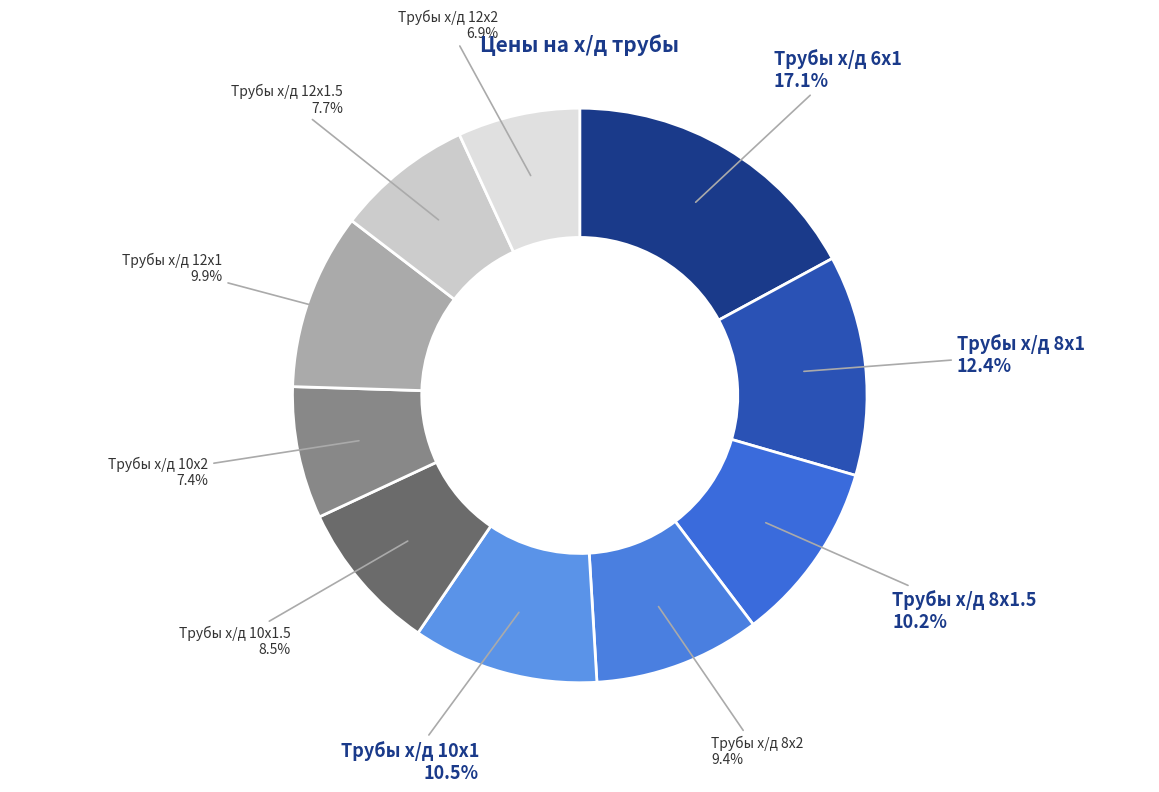

Count the number of slices in the pie.

10